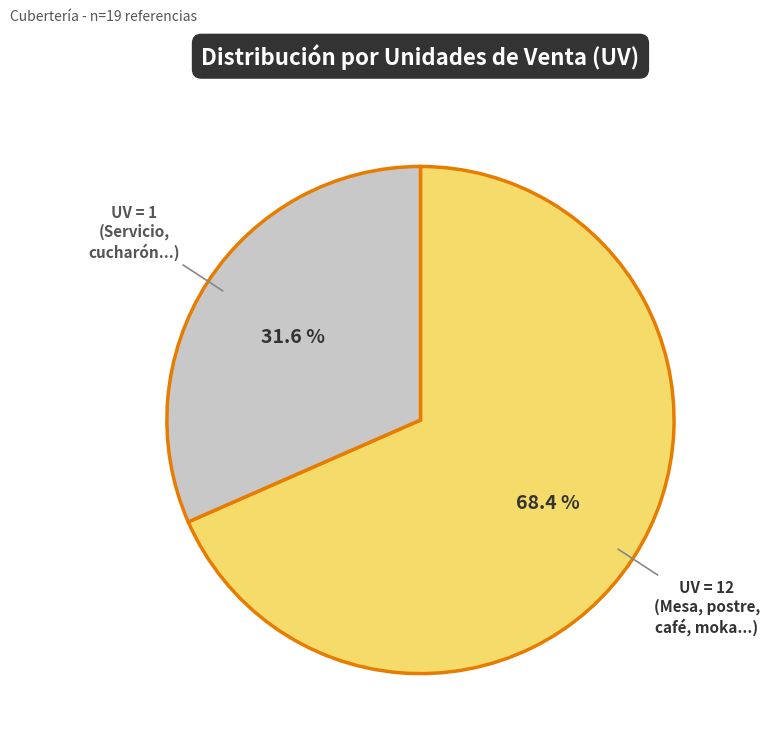

Is there a majority slice in this chart?

Yes